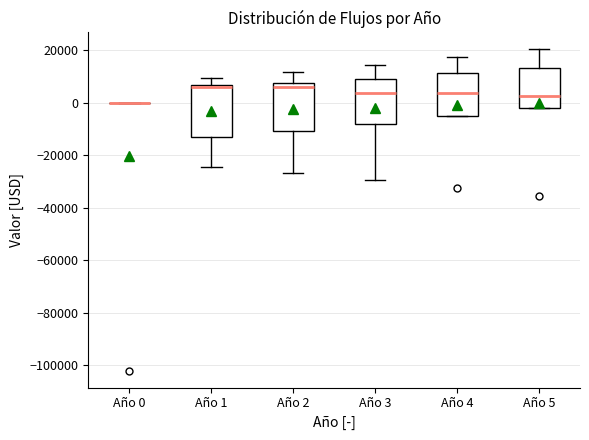

Reading left to right, transcribe this box plot: for each box, give where its median line is, the range the box spans, and where its two whiskers end, as read against the y-axis. The values are not printed on the chart, so give them approximately, as read against the axis.

Año 0: box collapsed to a line at 0, whiskers 0 to 0
Año 1: median 6000 (just below the box's upper edge), box -14000 to 6000, whiskers -24000 to 10000
Año 2: median 6000, box -10000 to 8000, whiskers -26000 to 12000
Año 3: median 4000, box -8000 to 10000, whiskers -30000 to 14000
Año 4: median 4000, box -6000 to 12000, whiskers -6000 to 18000
Año 5: median 2000, box -2000 to 14000, whiskers -2000 to 20000